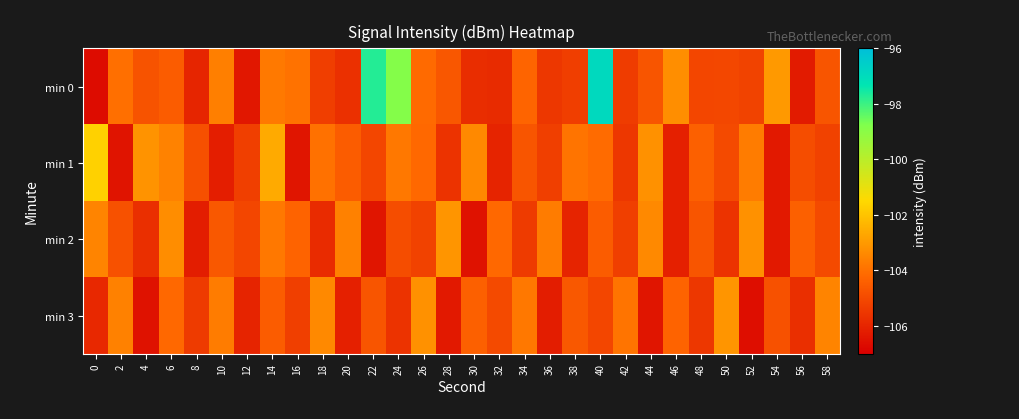

At which category is the sum across all series the highest?

40